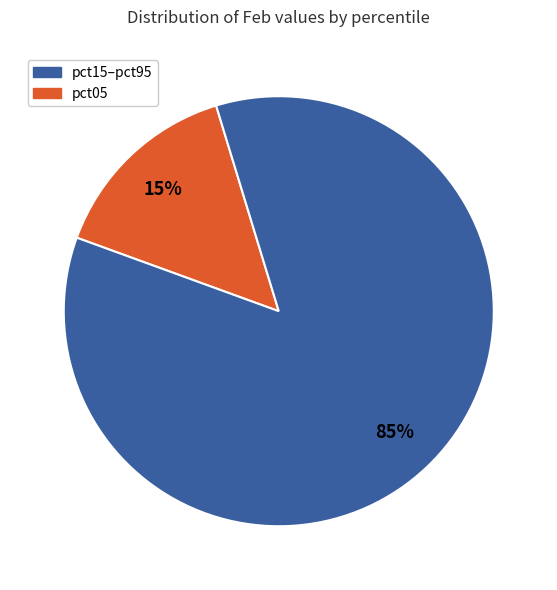

To the nearest percent, what is the average slice percentage?

50%